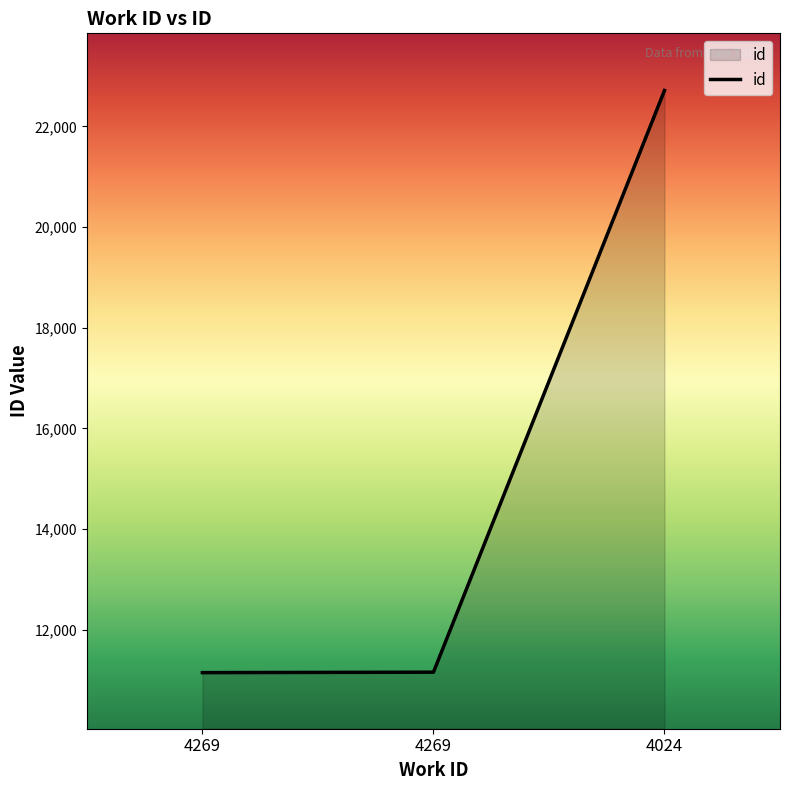

Which category has the lowest value across all series?

4269